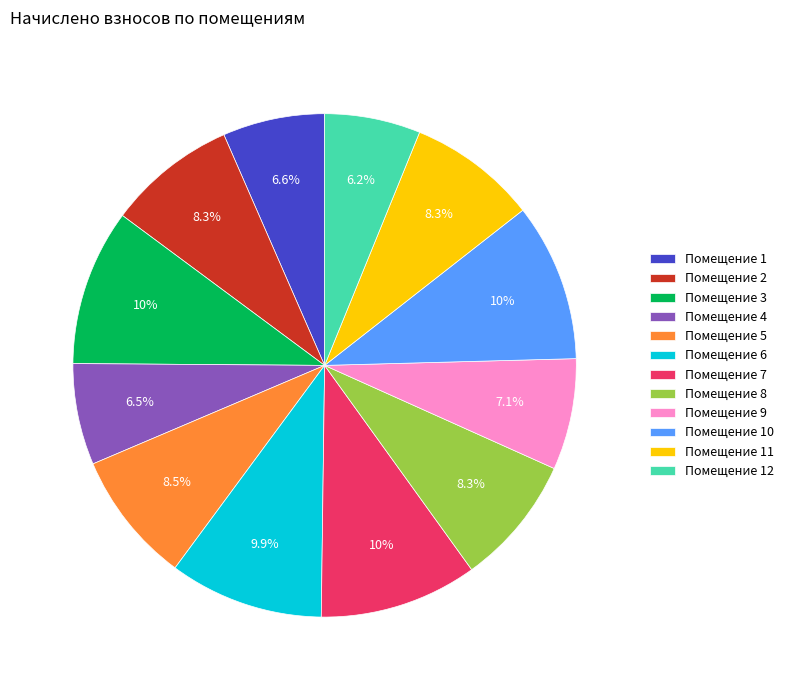

Between Помещение 9 and Помещение 11, which is larger?

Помещение 11